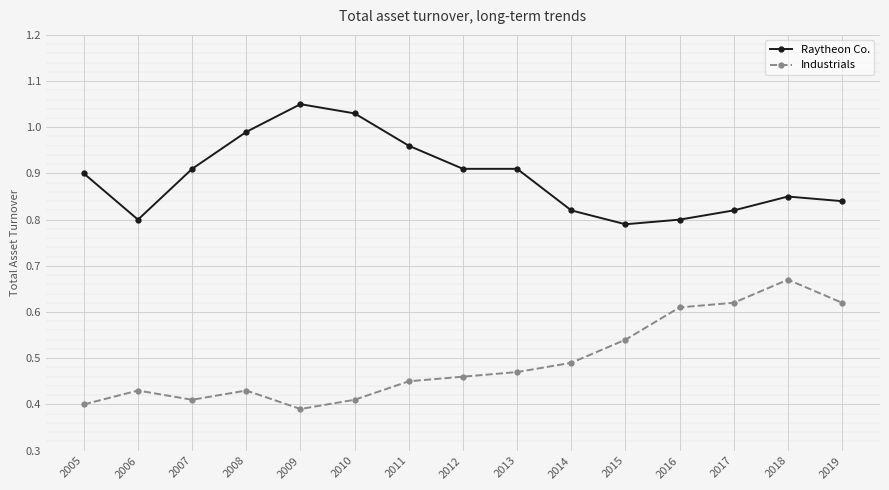

Which series has the largest range (max minus min)?

Industrials